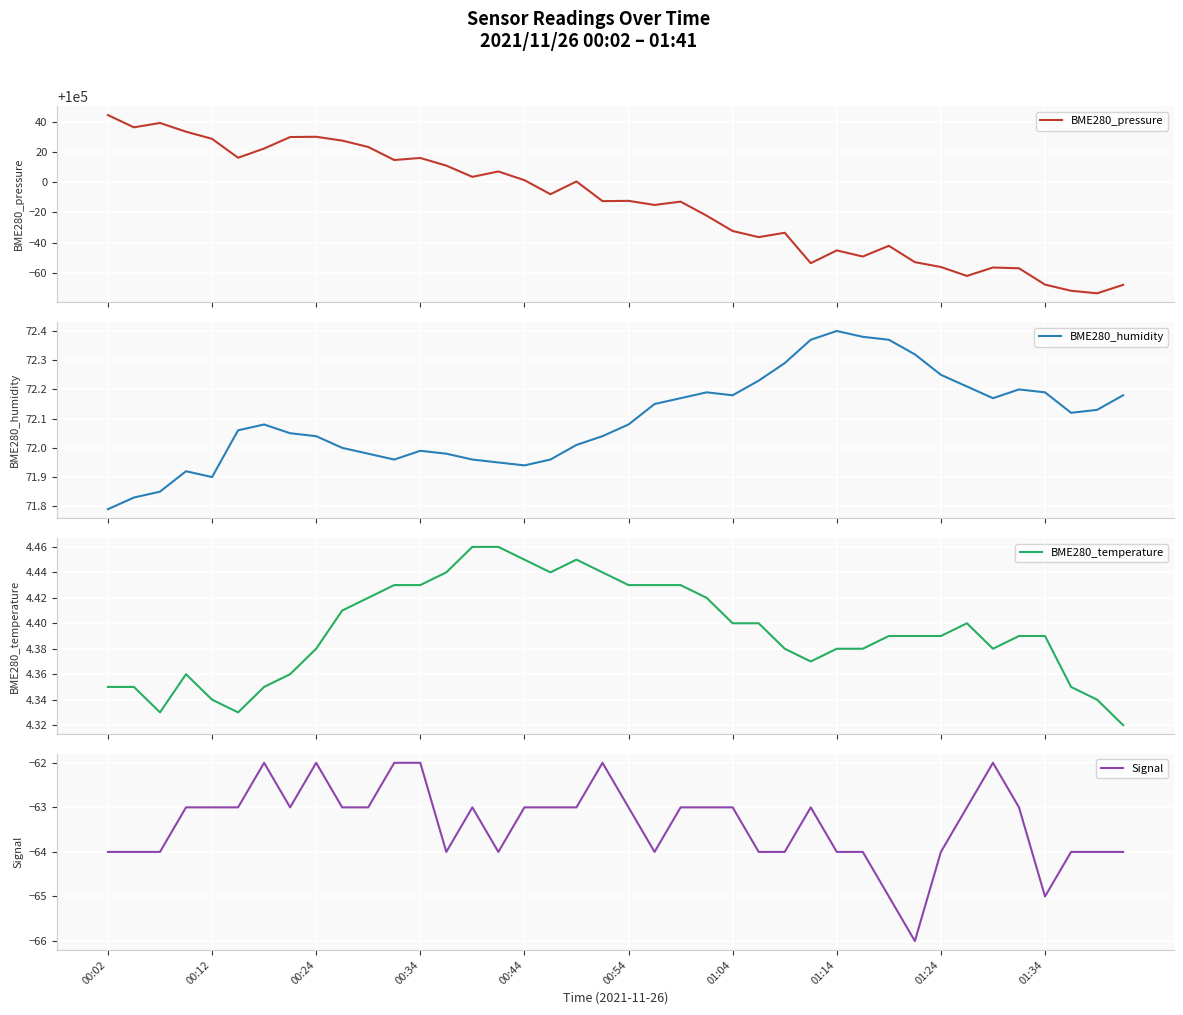

How many data points does each series have?

40